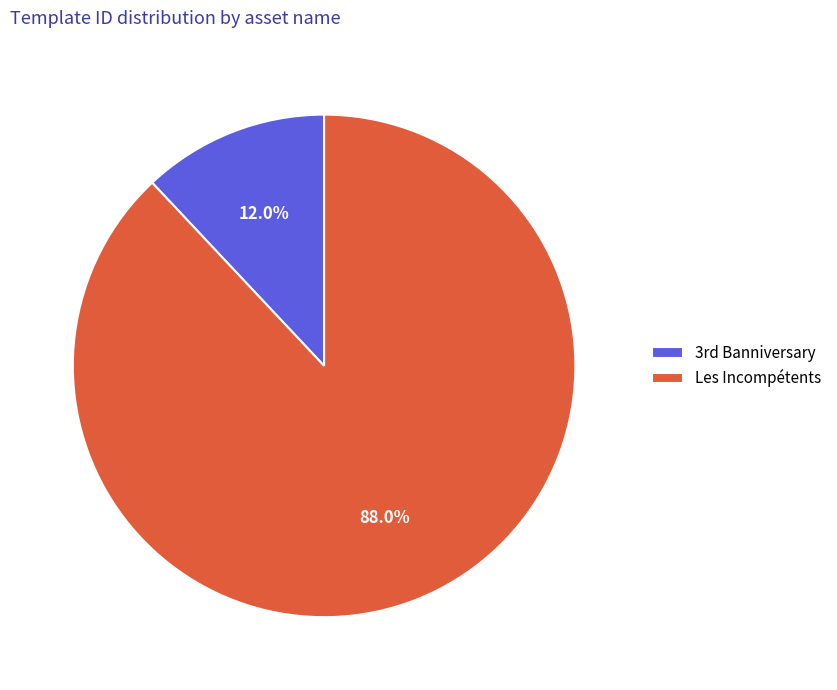

What percentage is the Les Incompétents slice, to the nearest percent?

88%